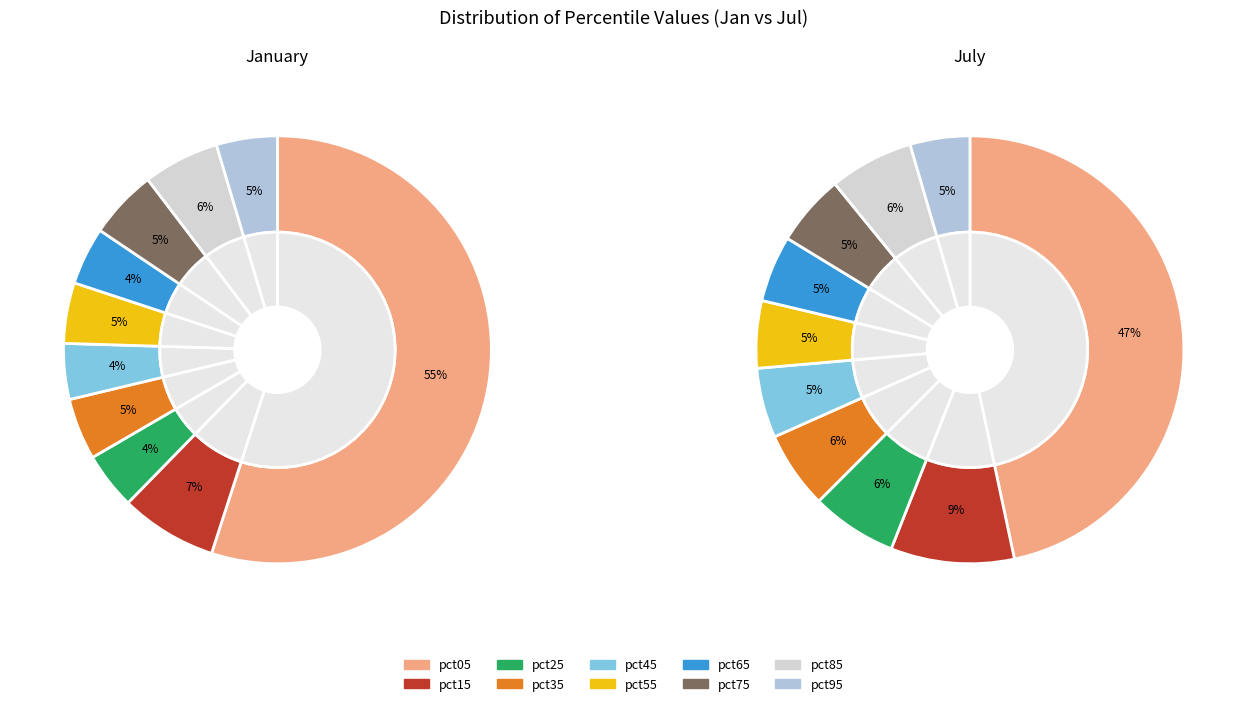

What is the largest slice in the pie chart?

pct05